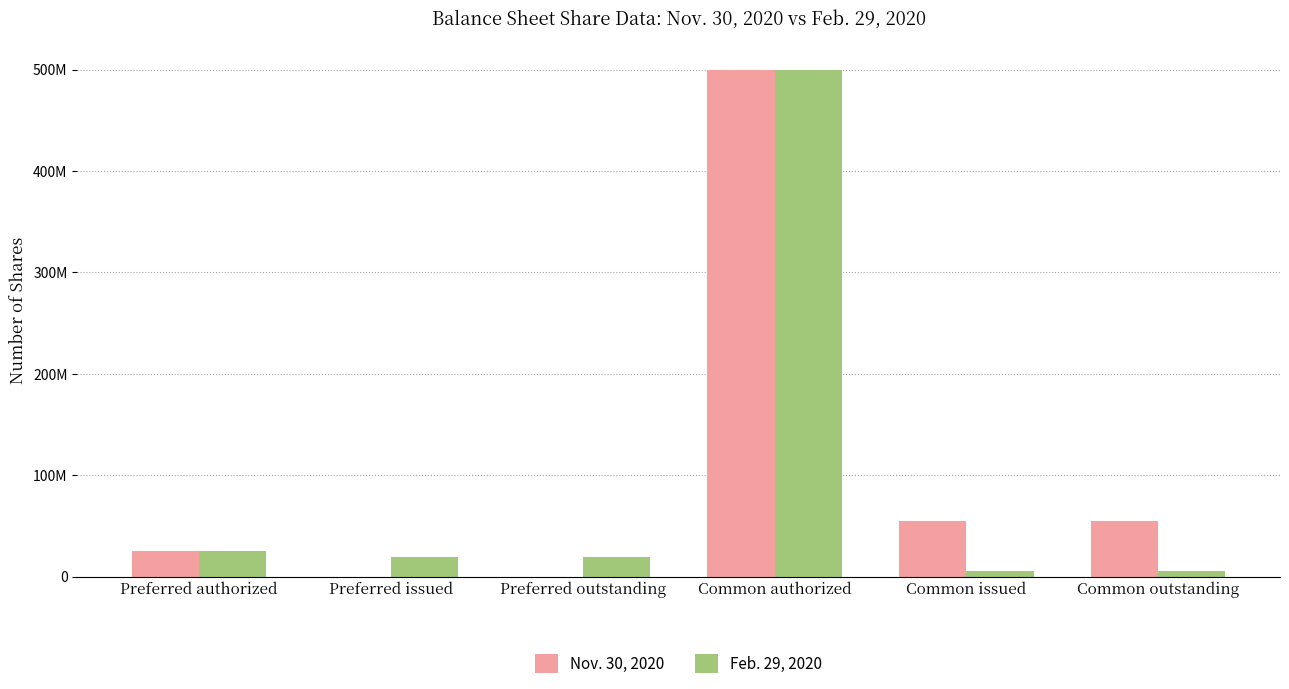

At which label does Feb. 29, 2020 first exceed 19513939?

Preferred authorized